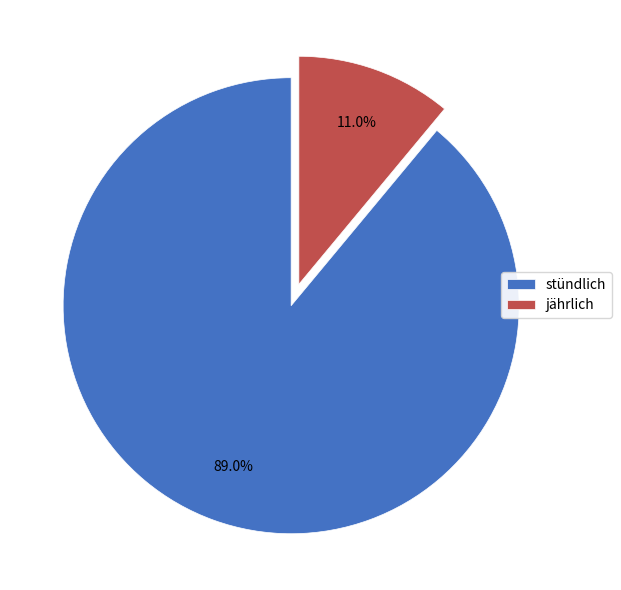

Is there a majority slice in this chart?

Yes